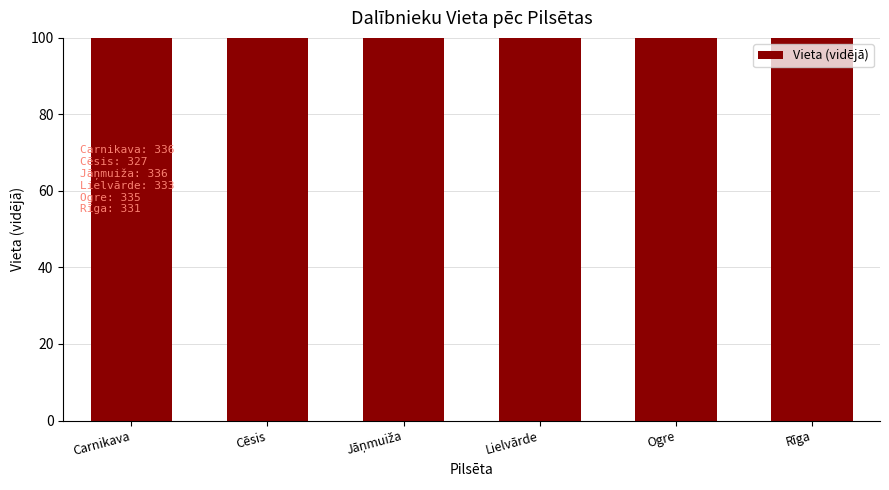

Reading right to left, list all the values displayed in this chart.

Rīga=331.4	Ogre=335.0	Lielvārde=333.0	Jāņmuiža=336.0	Cēsis=327.0	Carnikava=335.5